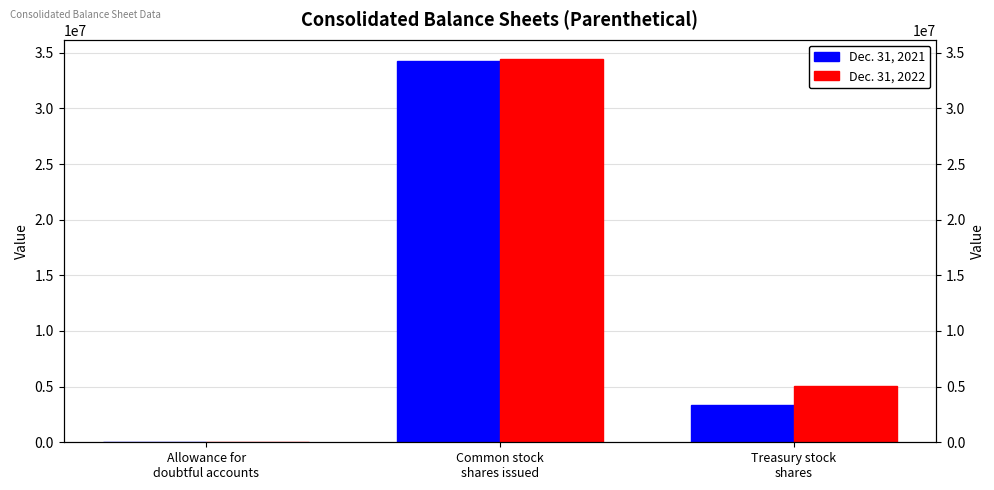

How many data points in Dec. 31, 2021 are above 3361040?

1